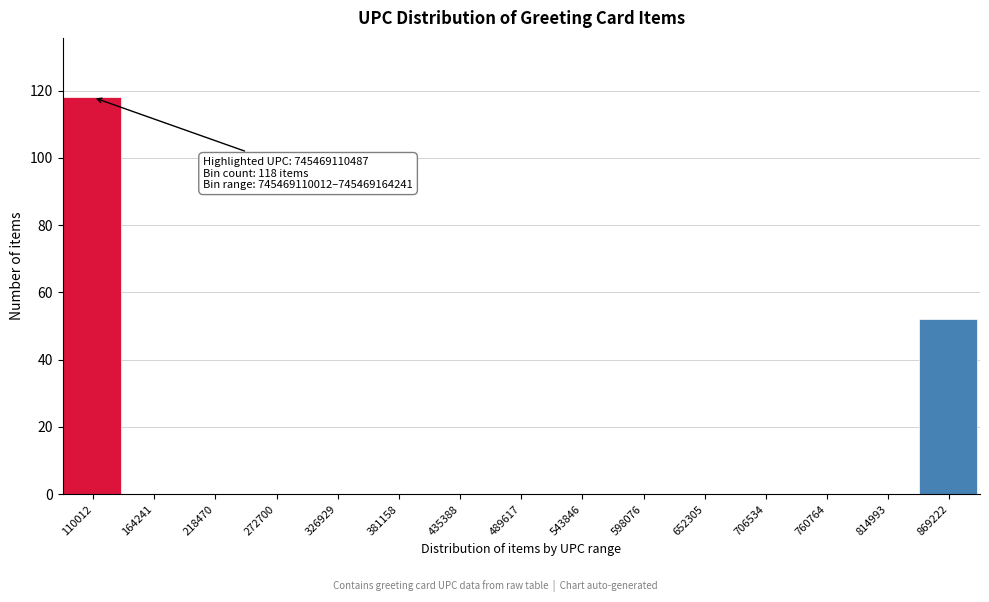

Reading right to left, transcribe all the data shown in this chart.

869222=52	814993=0	760764=0	706534=0	652305=0	598076=0	543846=0	489617=0	435388=0	381158=0	326929=0	272700=0	218470=0	164241=0	110012=118